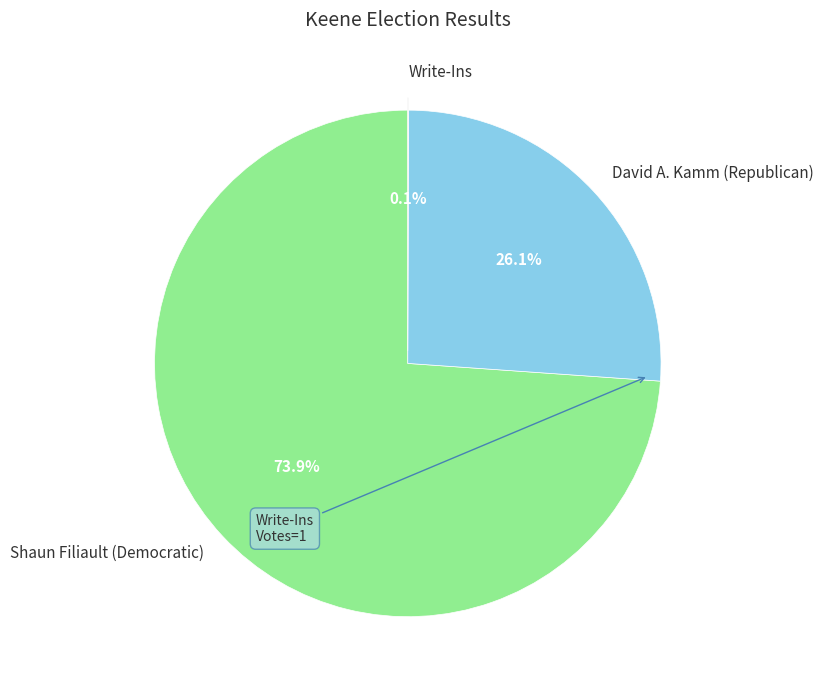

Which slice is the largest?

Shaun Filiault (Democratic)